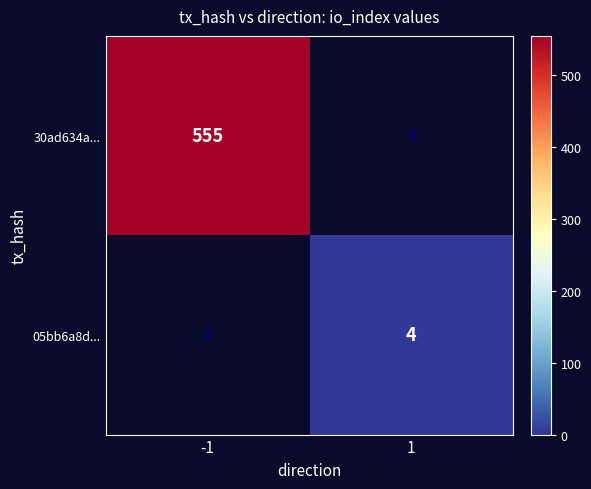

Is the value of 05bb6a8d... at 1 greater than the value of 30ad634a... at -1?

No